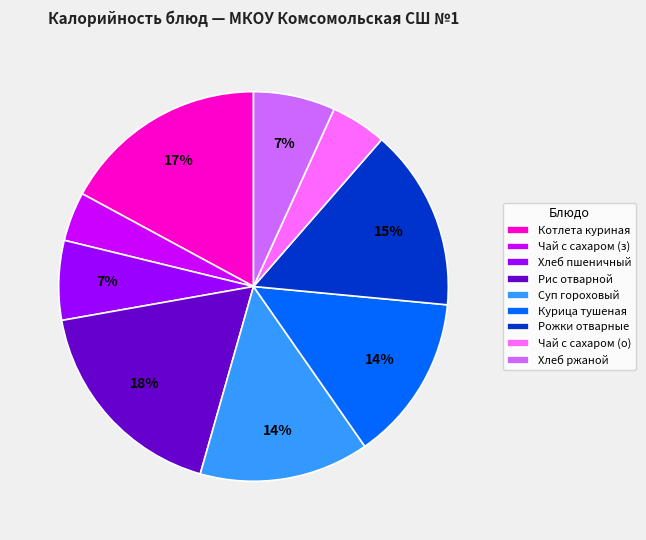

What percentage is the Хлеб пшеничный slice, to the nearest percent?

7%